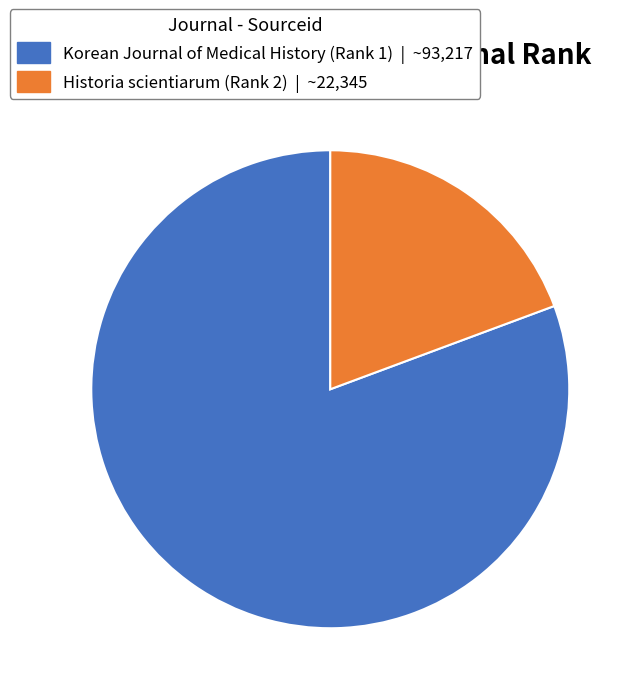

Do Korean Journal of Medical History (Rank 1) | ~93,217 and Historia scientiarum (Rank 2) | ~22,345 together represent more than half of the pie?

Yes